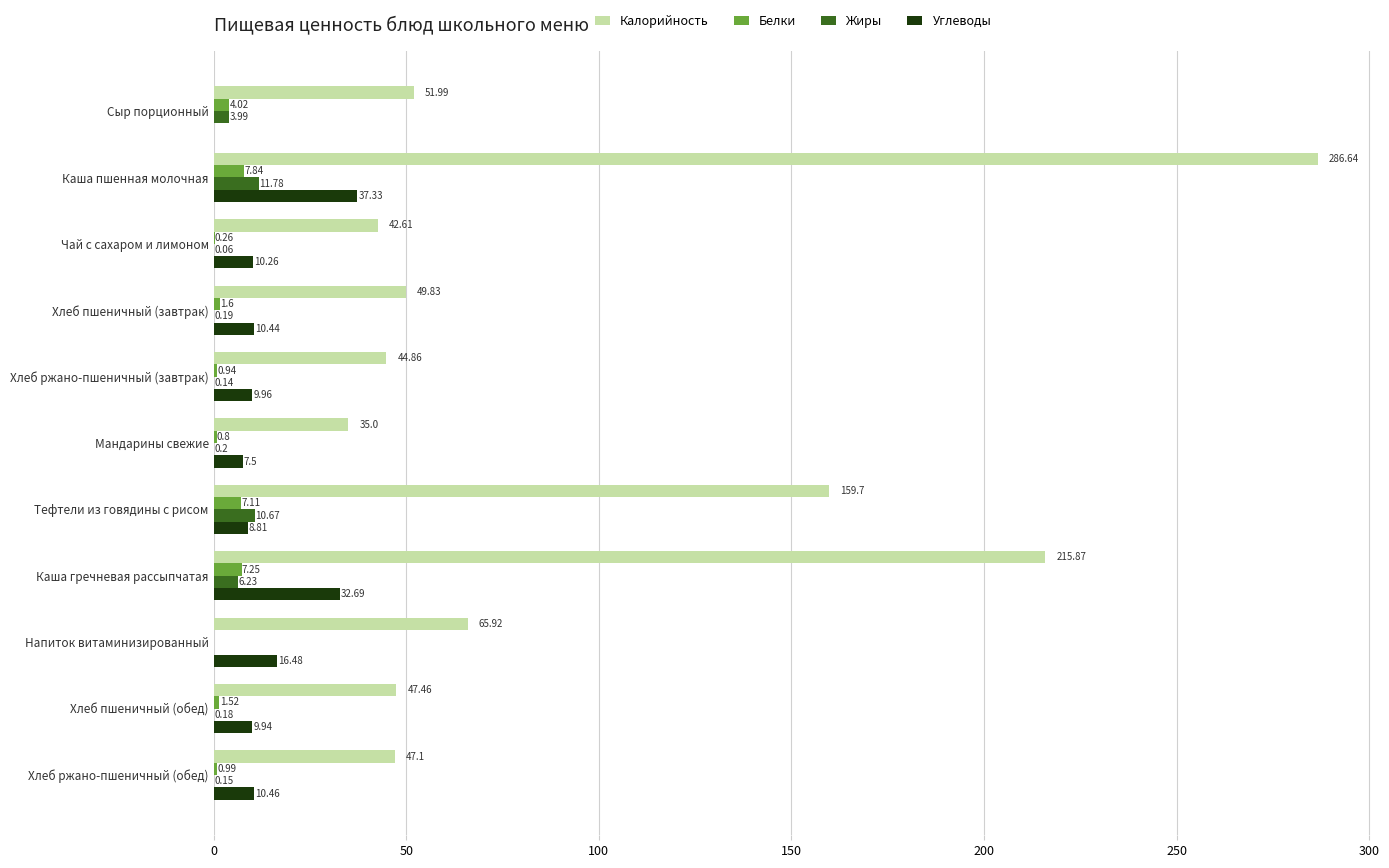

At which label is Калорийность closest to 160?

Тефтели из говядины с рисом